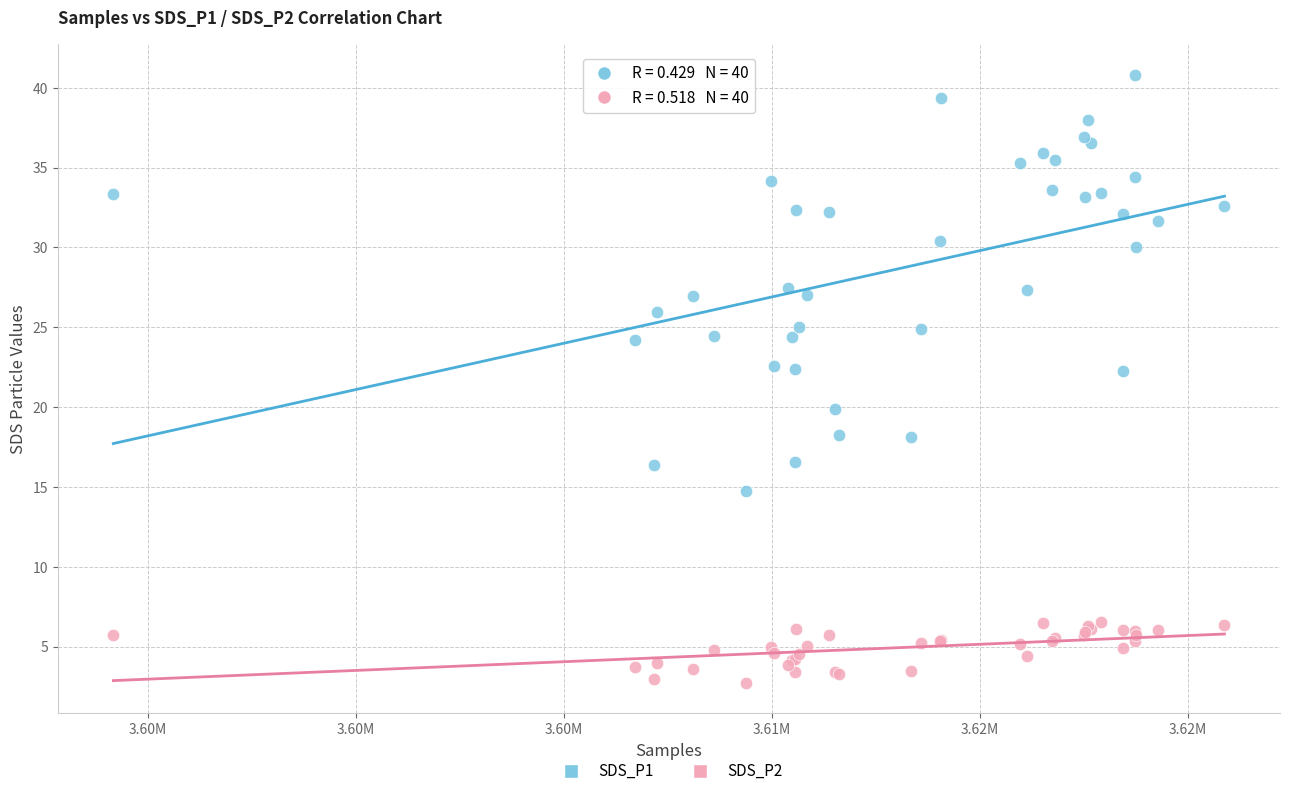

What are all the series names shown in the legend?

SDS_P1, SDS_P2